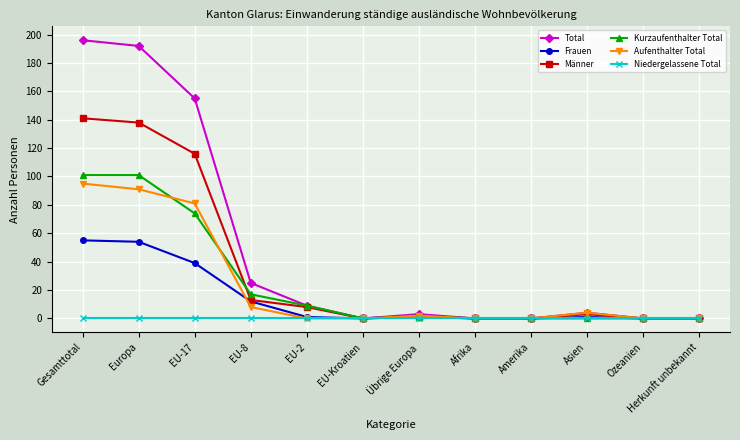

Reading right to left, what are all the values shown in this chart?

Total: 0	0	4	0	0	3	0	9	25	155	192	196
Frauen: 0	0	1	0	0	2	0	1	12	39	54	55
Männer: 0	0	3	0	0	1	0	8	13	116	138	141
Kurzaufenthalter Total: 0	0	0	0	0	1	0	9	17	74	101	101
Aufenthalter Total: 0	0	4	0	0	2	0	0	8	81	91	95
Niedergelassene Total: 0	0	0	0	0	0	0	0	0	0	0	0